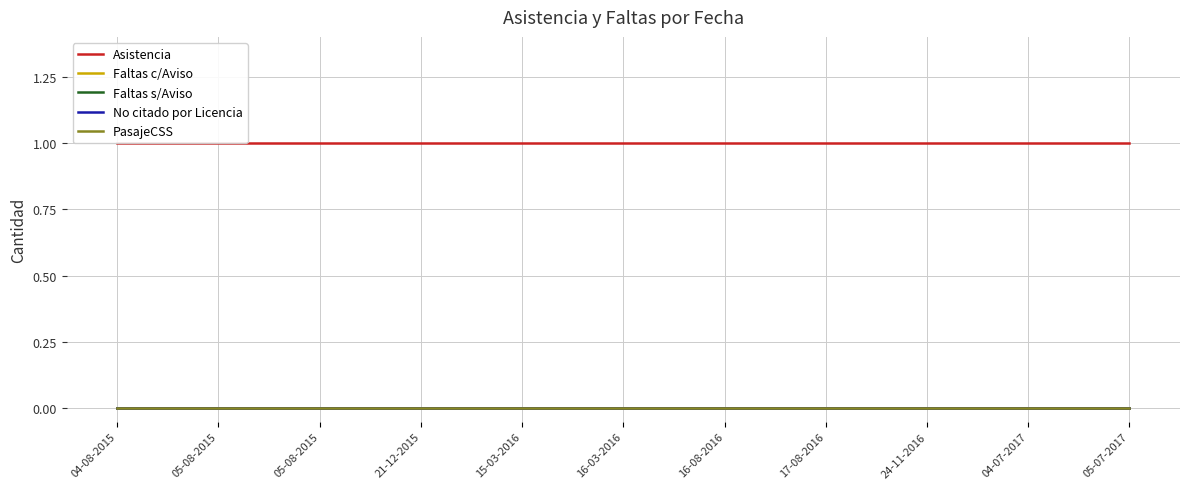

True or false: No citado por Licencia has more than 2 points higher than both neighbors.

False